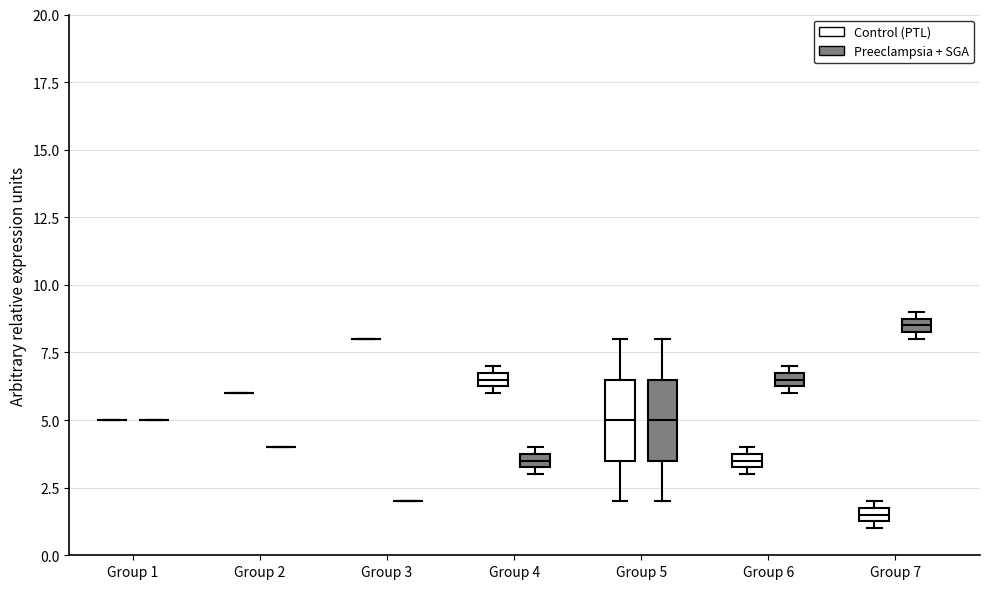

Where is the upper edge of the box for Group 6 (Control (PTL)) on the y-axis? The values are not printed on the chart, so give them approximately, as read against the axis.

4.0